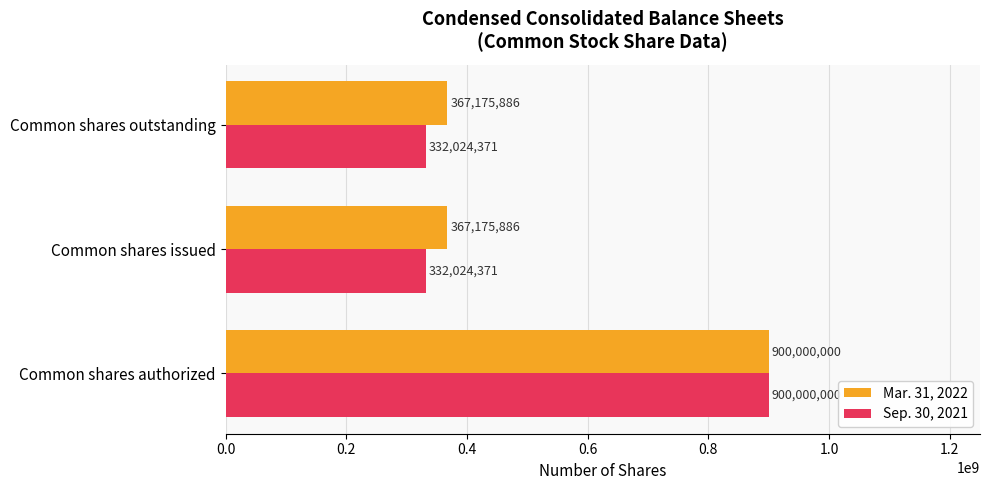

Count the Mar. 31, 2022 values in the range 367175886 to 900000000.

3